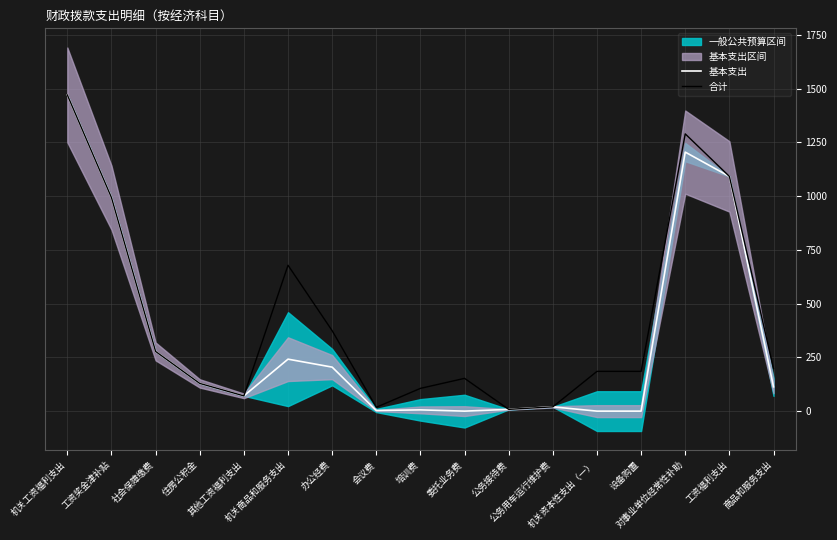

At which category does 合计 reach its first local peak?

机关商品和服务支出